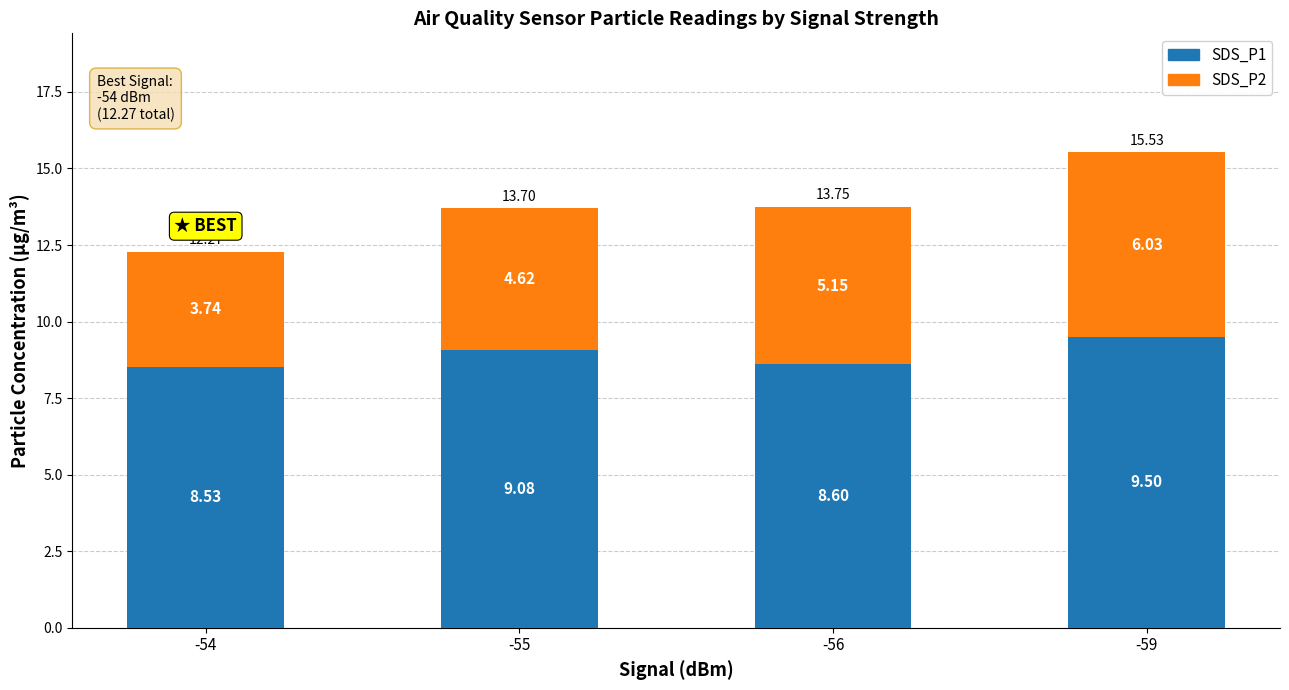

What is the sum of the SDS_P1 values at -59 and -56?

18.1